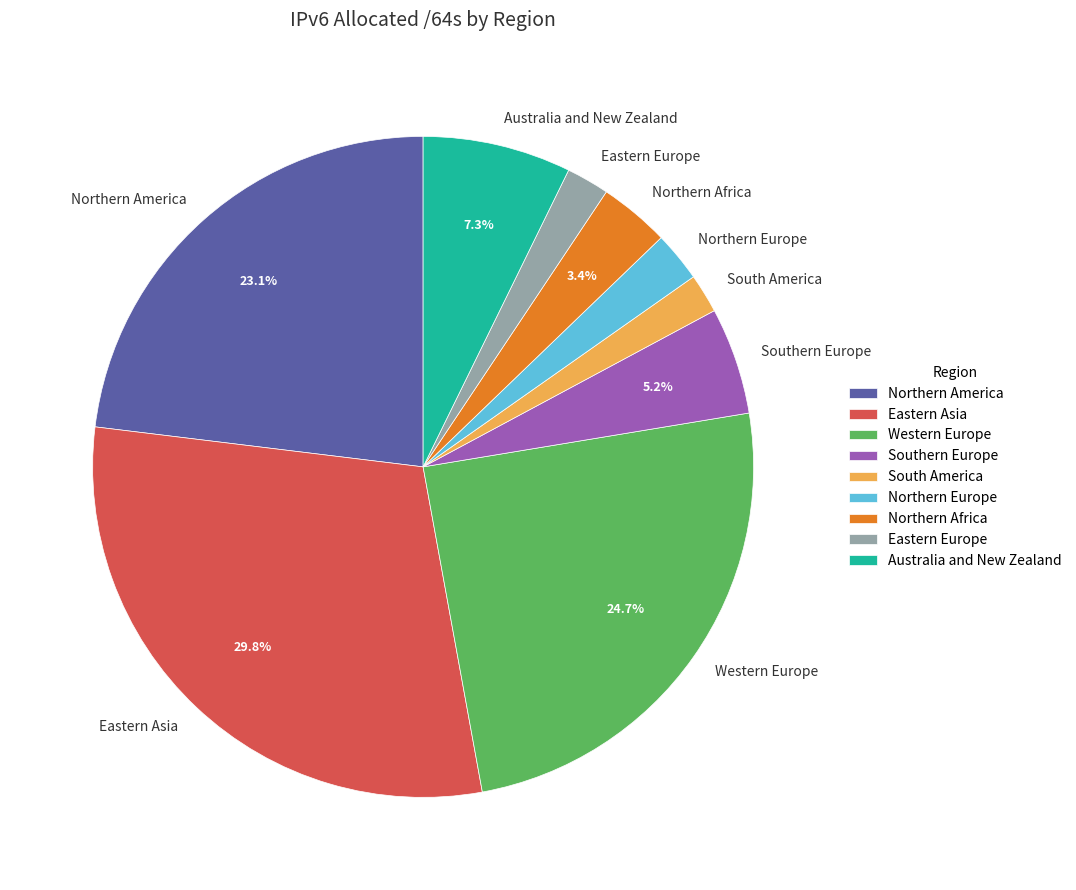

How many segments does this pie chart have?

9